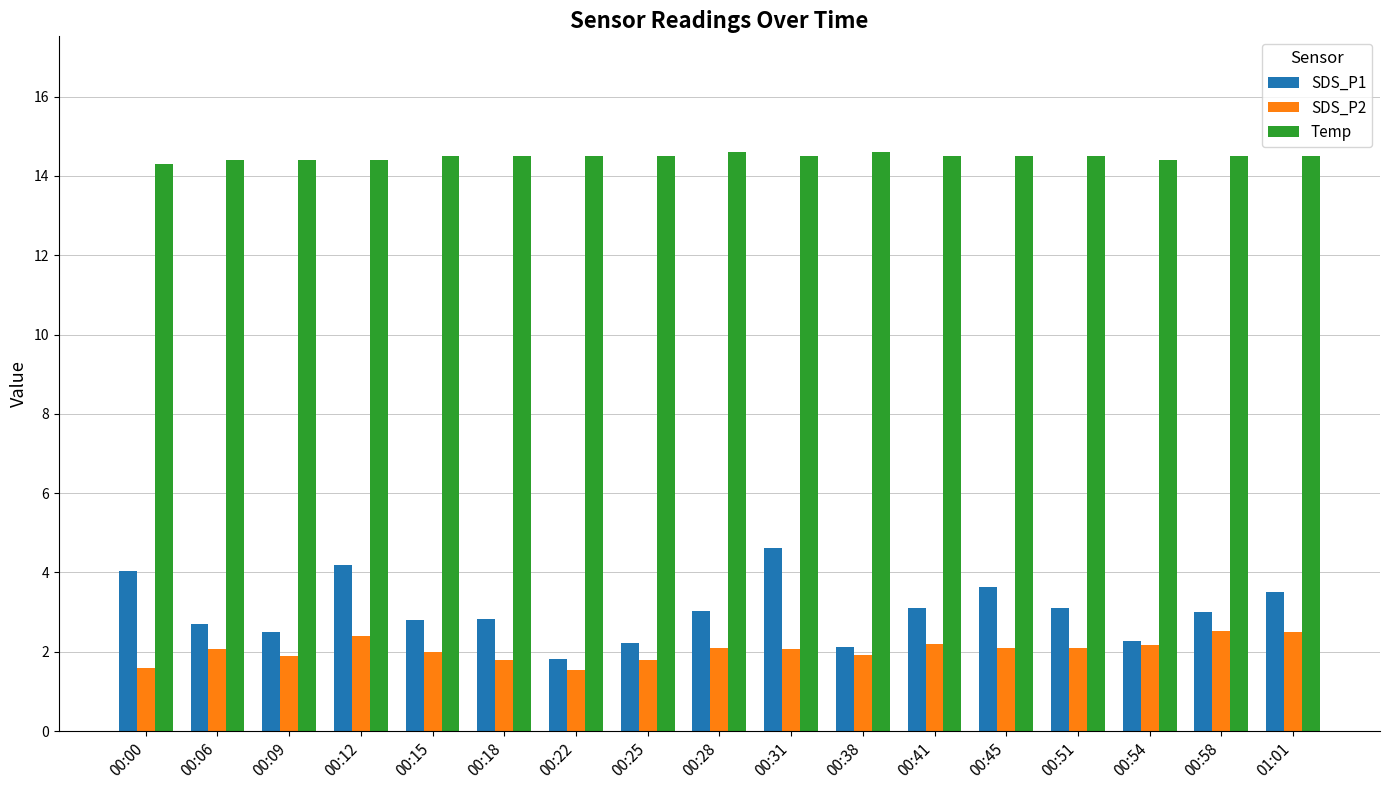

Which series has the largest total across all categories?

Temp